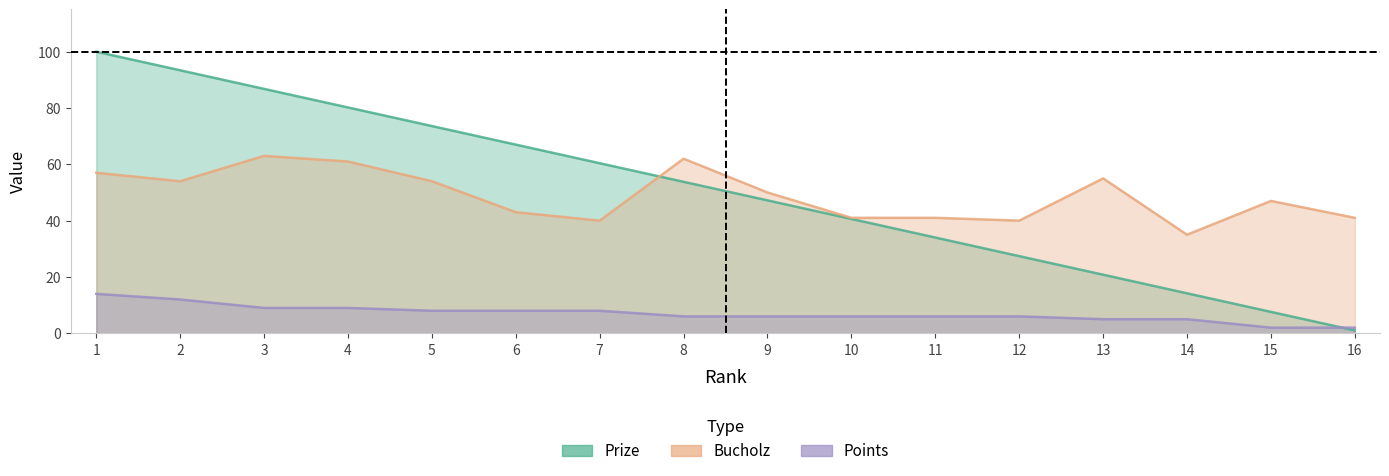

What is the sum of all Prize values?

807.9